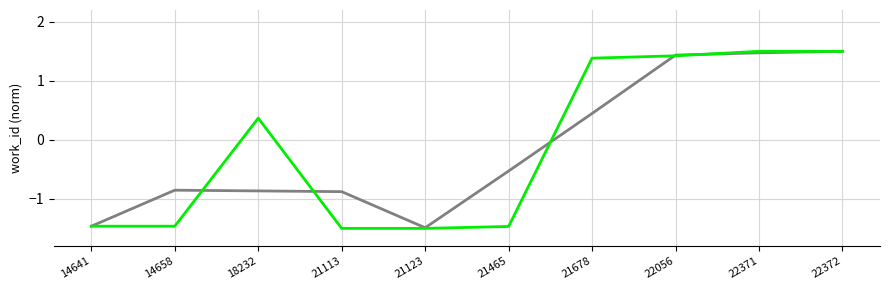

What is the maximum value shown in the chart?

1.5